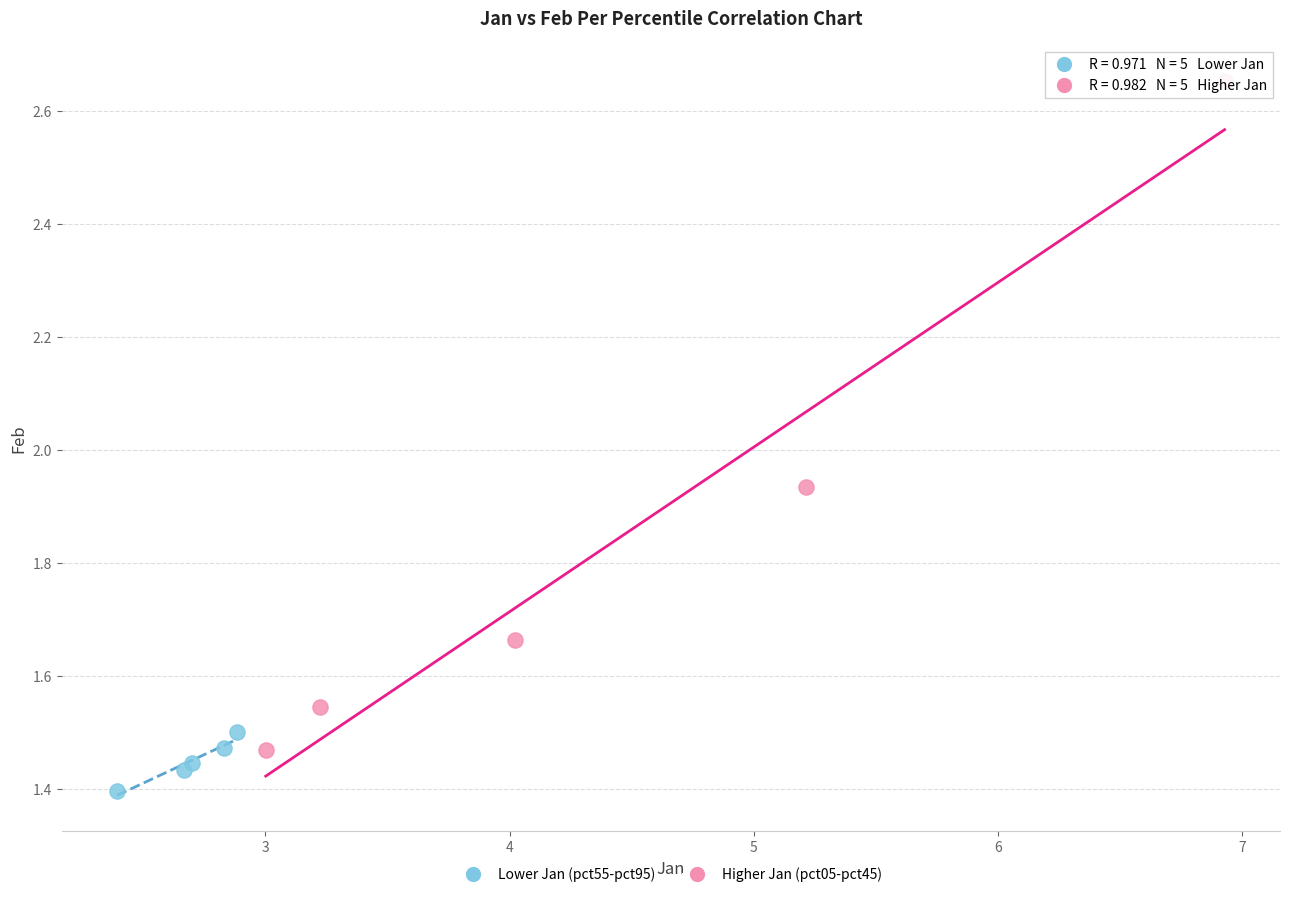

Which series has the largest Y range (max minus min)?

Higher Jan (pct05-pct45)